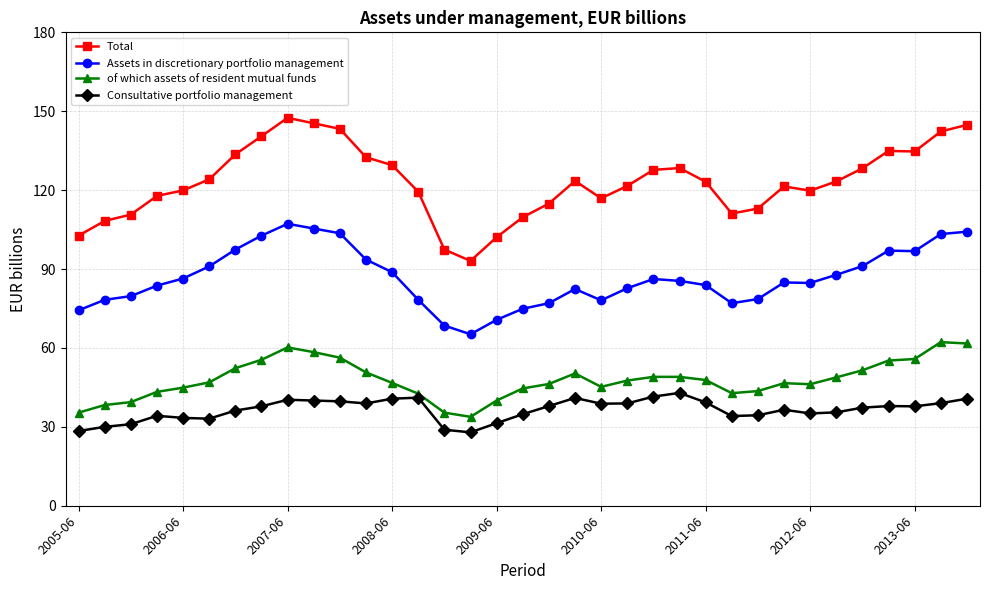

How many data points does each series have?

35